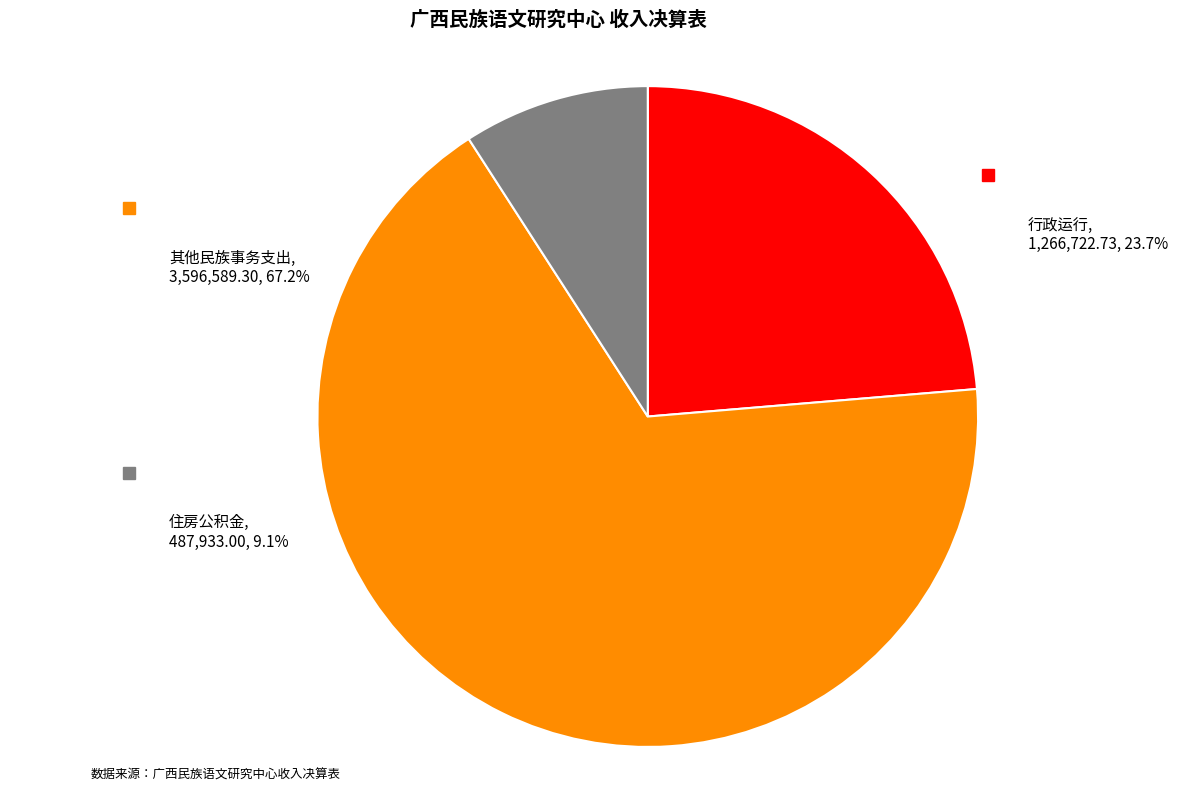

To the nearest percent, what percentage of the pie is 行政运行?

24%